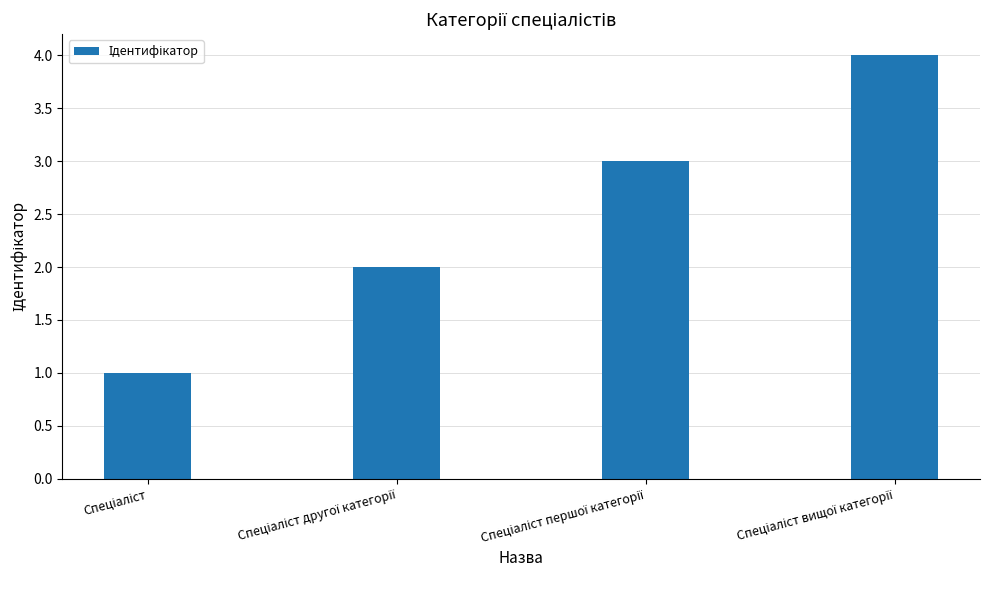

What is the maximum value shown in the chart?

4